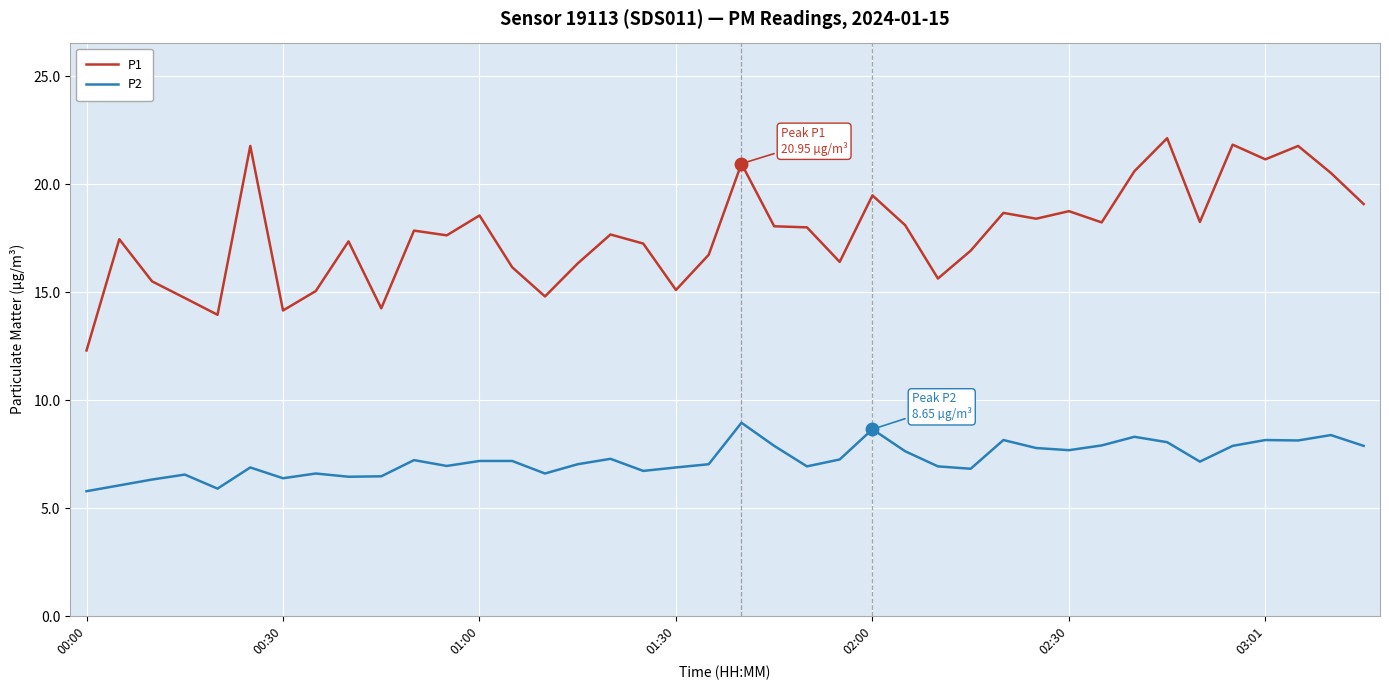

What is the greatest value displayed?

22.1